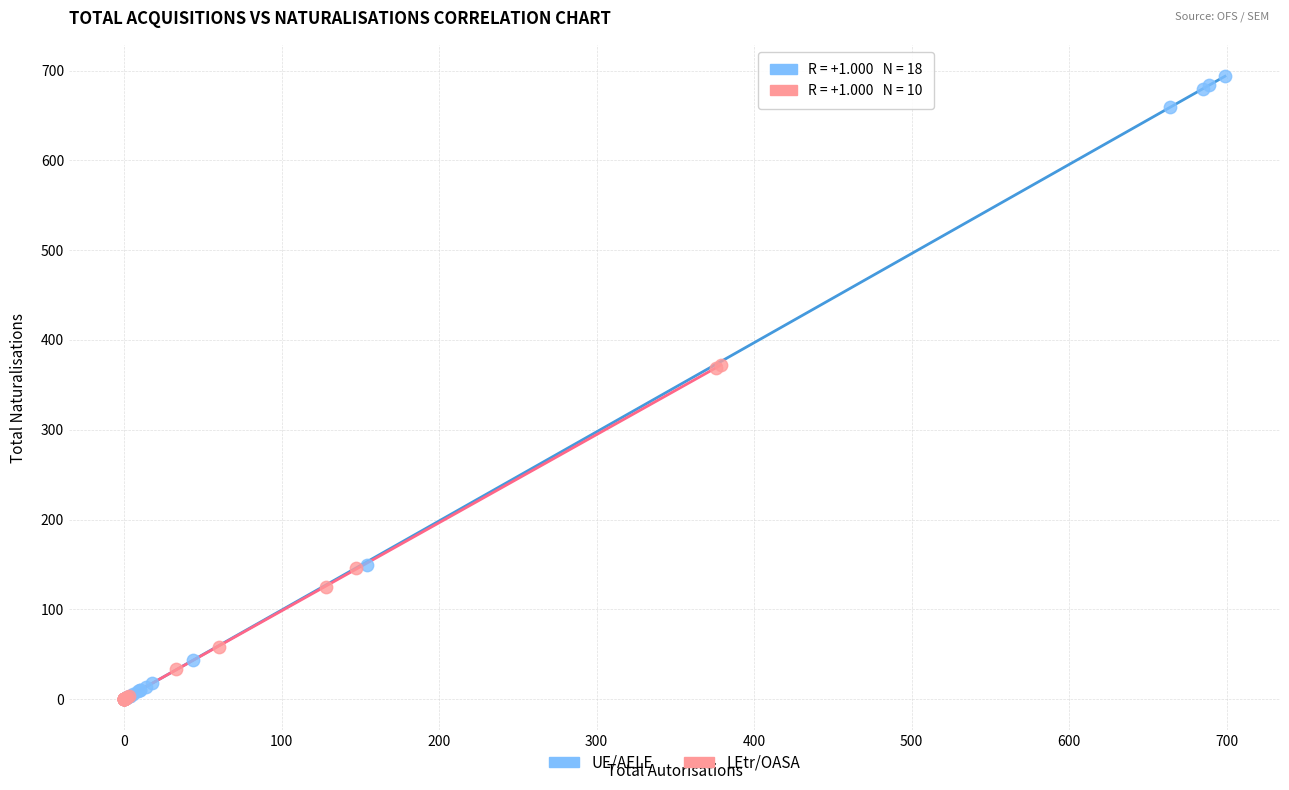

Which series contains the highest Y value?

UE/AELE